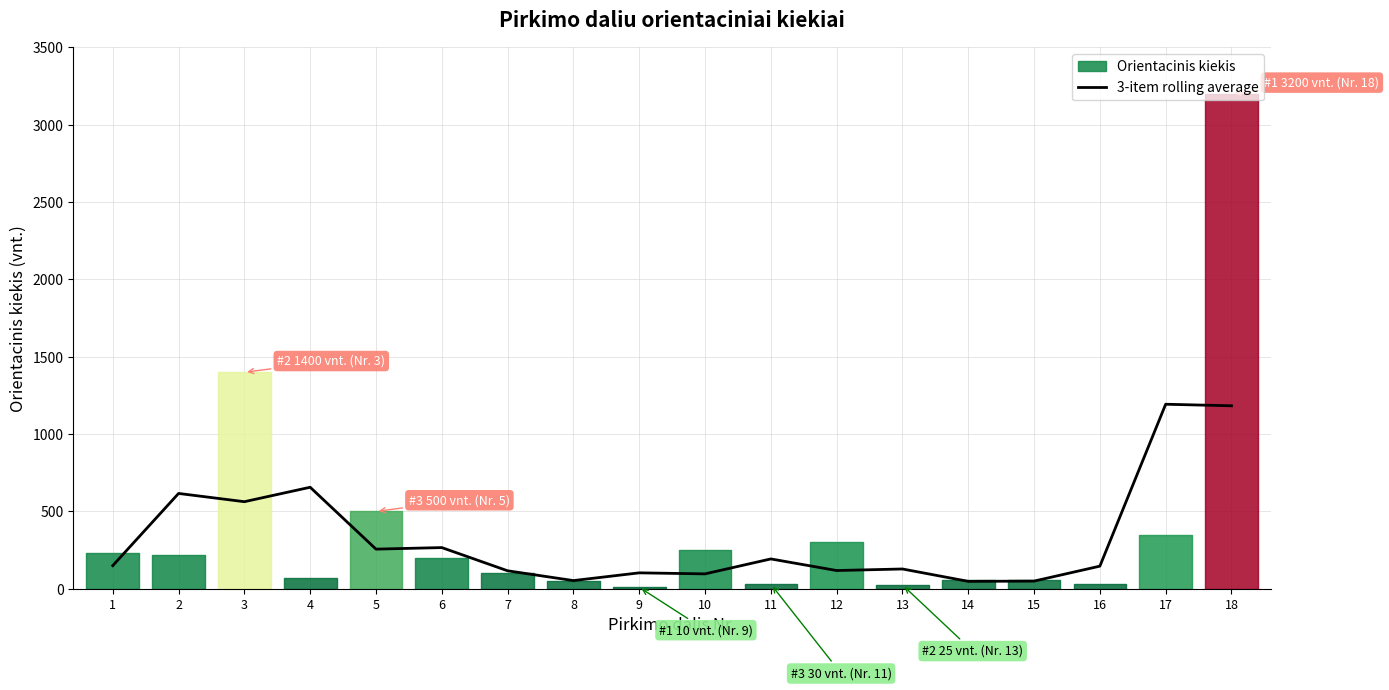

What is the maximum value for 3-item rolling average?

1193.3